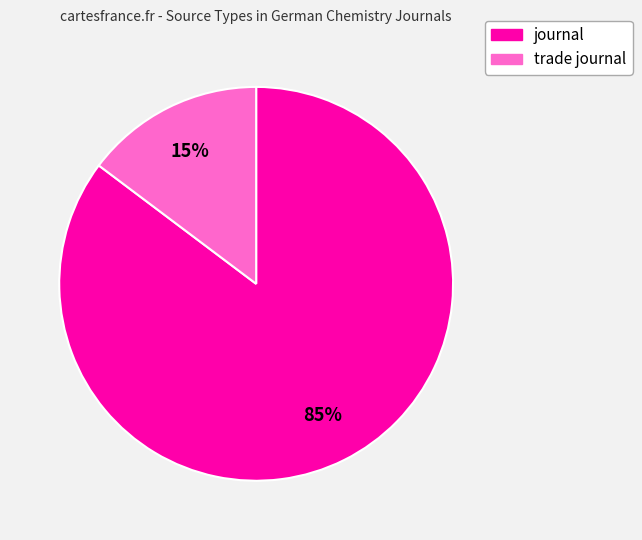

Which category has the smallest portion of the pie?

trade journal